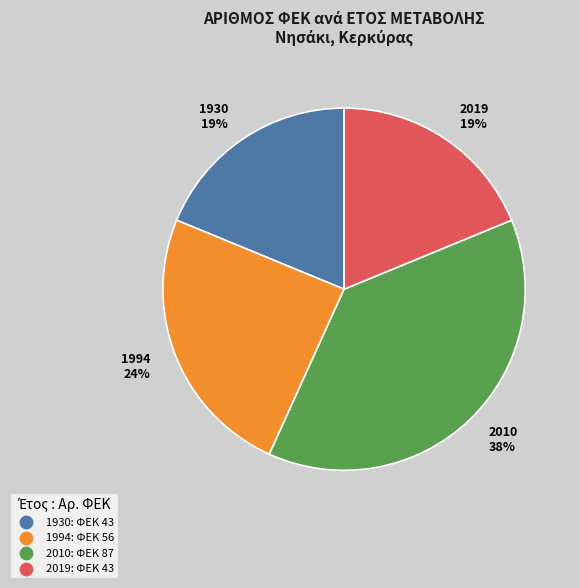

Do 1994 and 2010 together represent more than half of the pie?

Yes